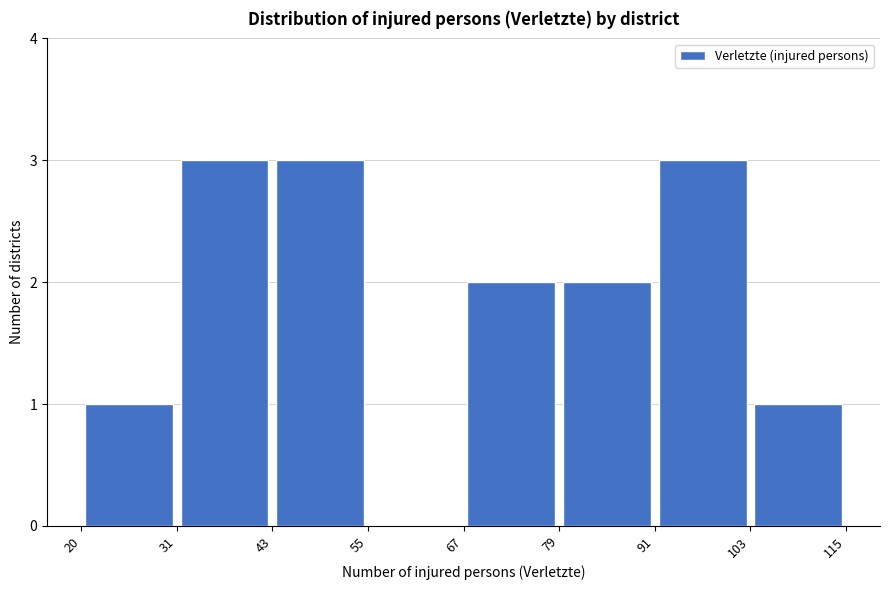

What is the height of the bar covering 67 to 79 on the x-axis? The values are not printed on the chart, so give them approximately, as read against the axis.

2